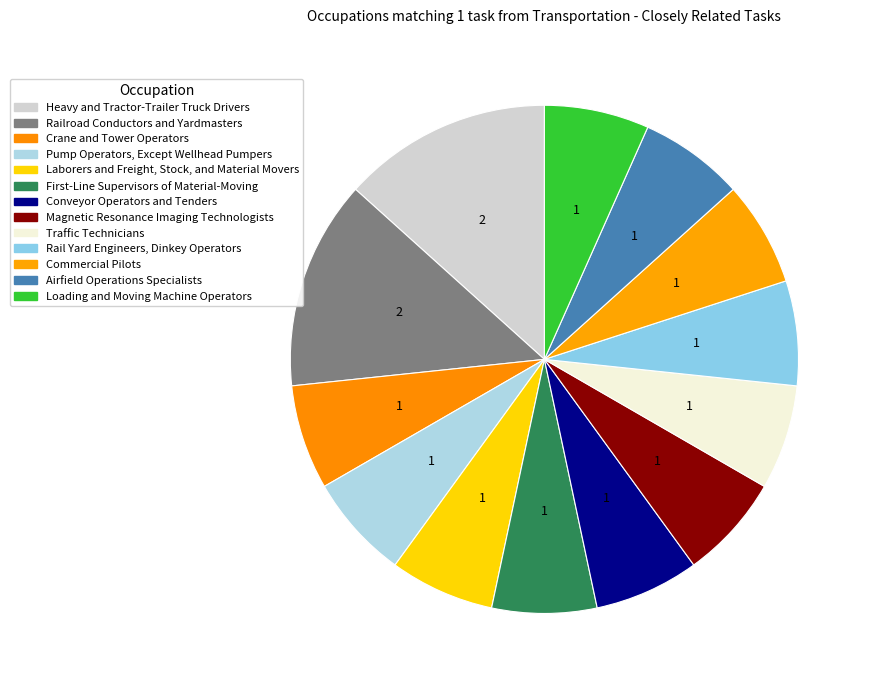

Count the number of slices in the pie.

13